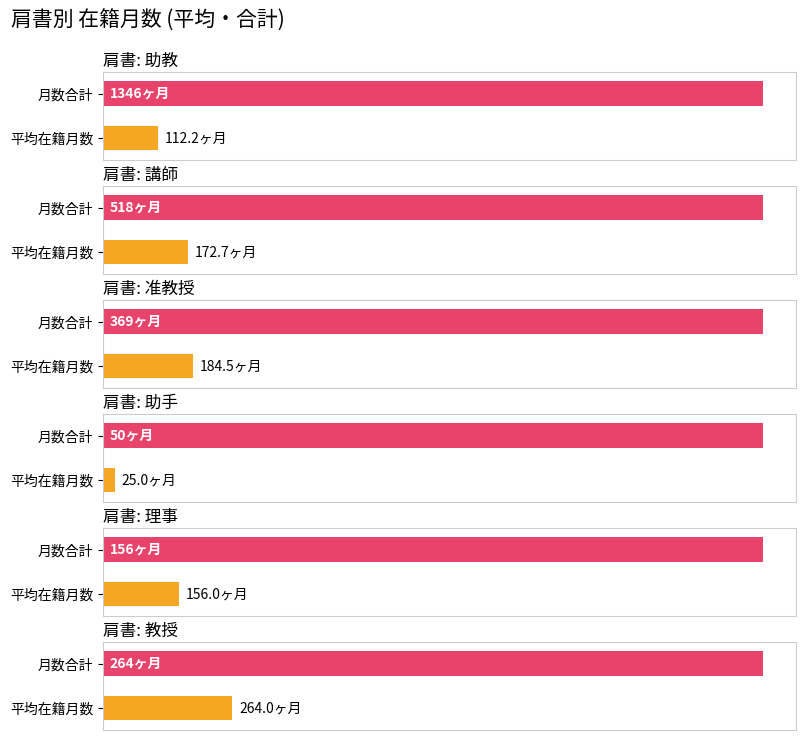

Are the bars horizontal?

Yes